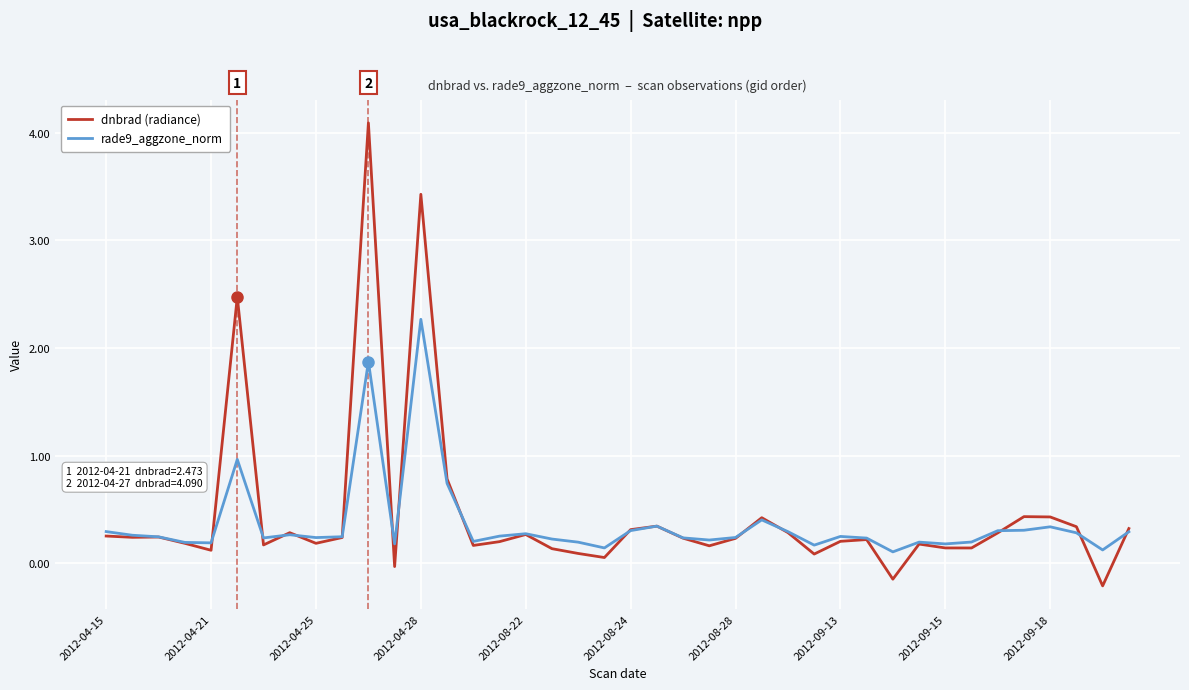

Which series has the largest total across all categories?

dnbrad (radiance)